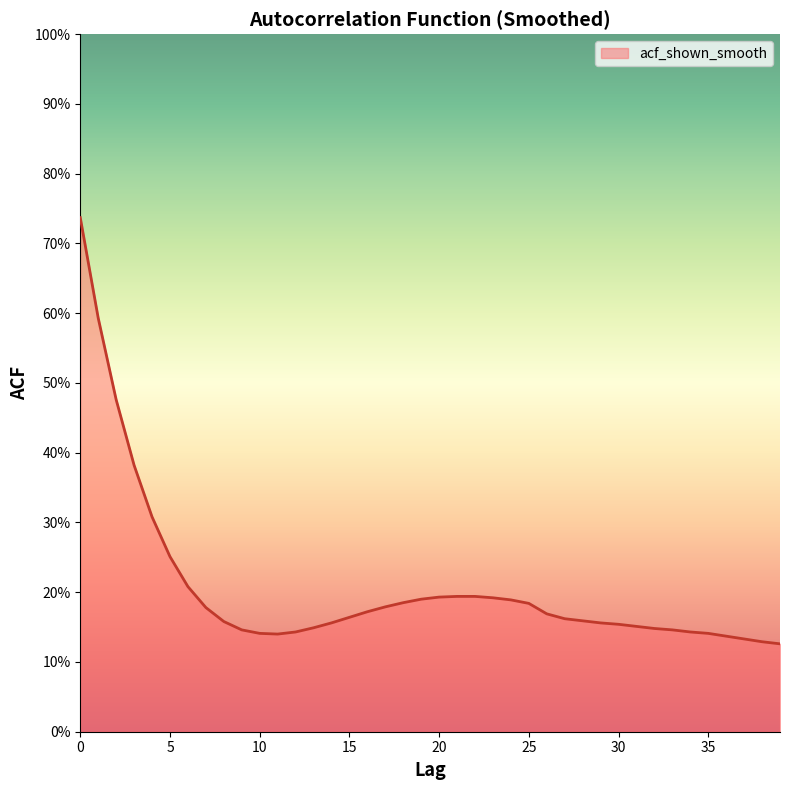

Rank the categories by value from highest to lowest.

0, 1, 2, 3, 4, 5, 6, 21, 22, 20, 23, 19, 24, 18, 25, 17, 7, 16, 26, 15, 27, 28, 8, 14, 29, 30, 31, 13, 32, 9, 33, 12, 34, 10, 35, 11, 36, 37, 38, 39